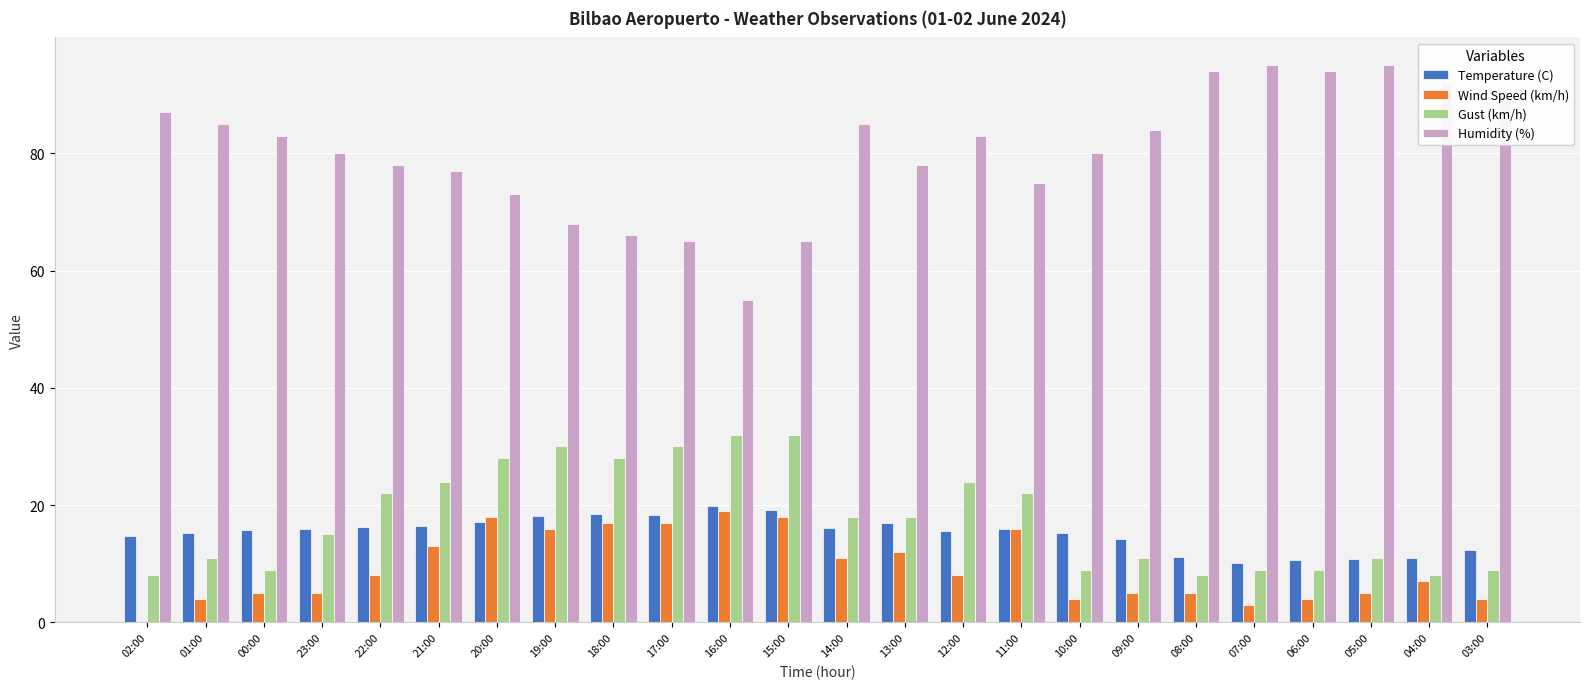

Which series has the largest total across all categories?

Humidity (%)